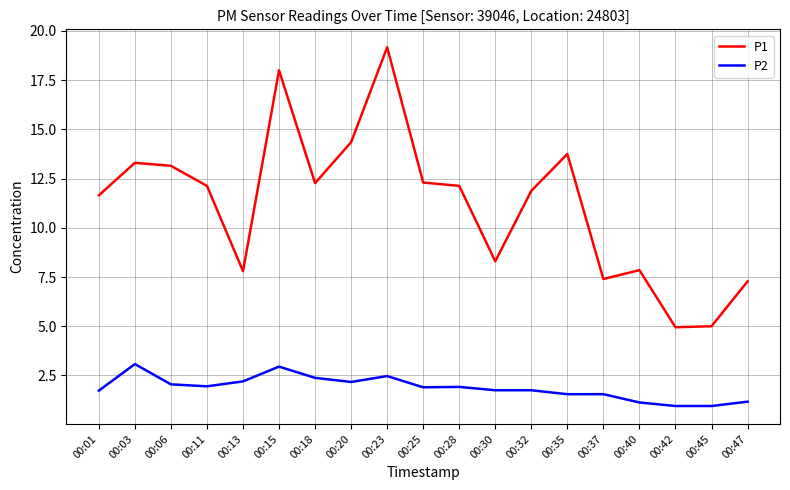

How many categories are shown in the chart?

19